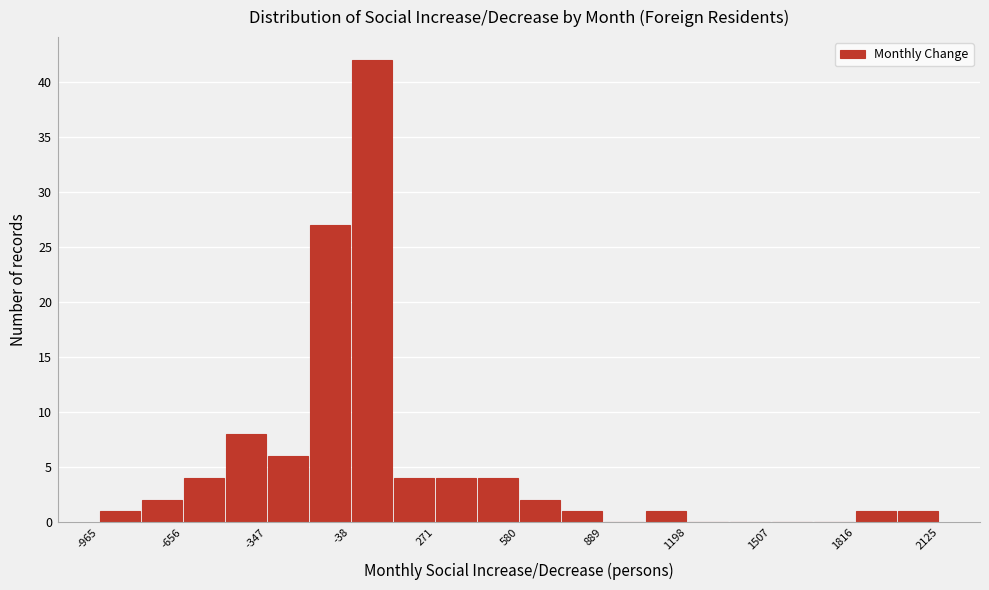

Around what value on the x-axis is the tallest bar? Give the approximate position of its centre, as read against the axis.

50